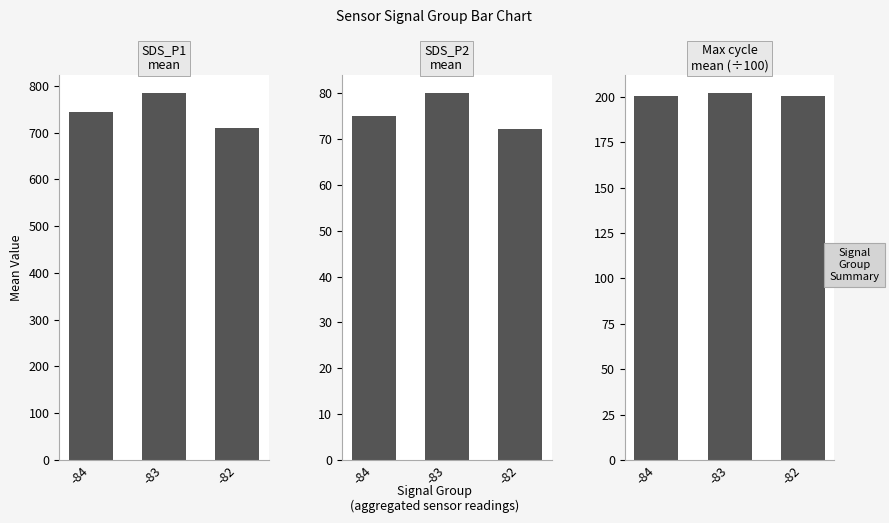

Which series has the largest range (max minus min)?

SDS_P1
mean